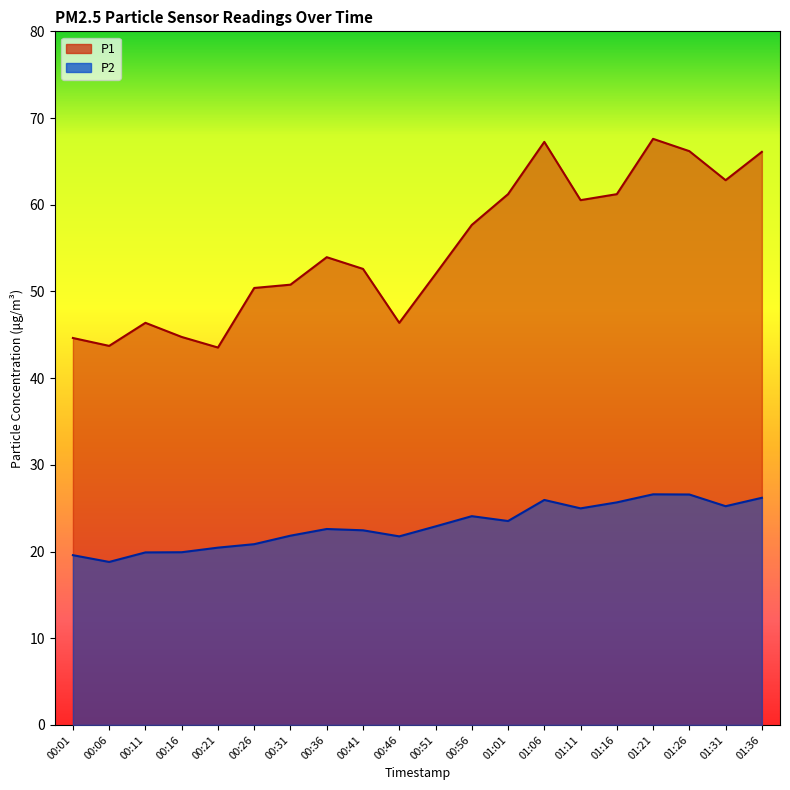

Which label corresponds to the largest value in the chart?

01:21